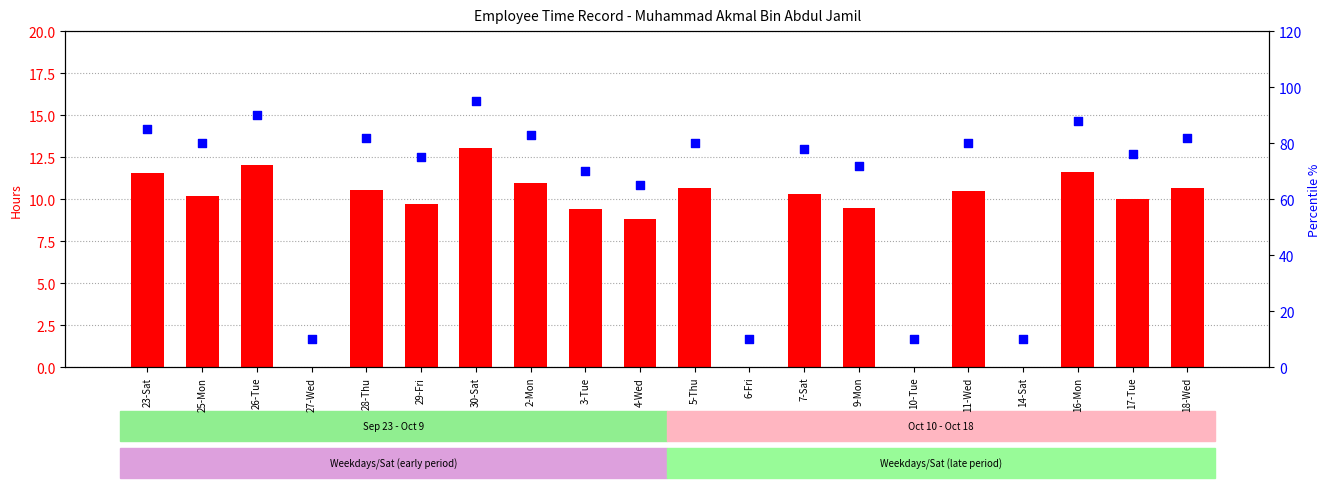

Which series has the largest Y range (max minus min)?

percentile rank within the sample